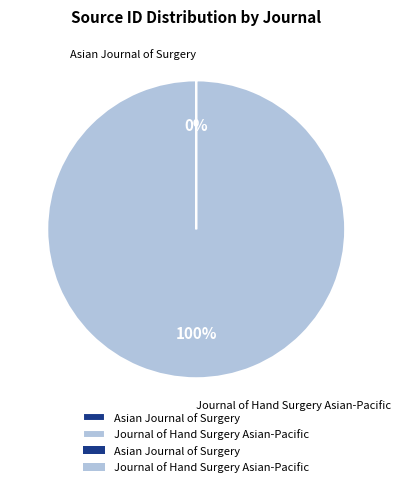

To the nearest percent, what is the average slice percentage?

50%